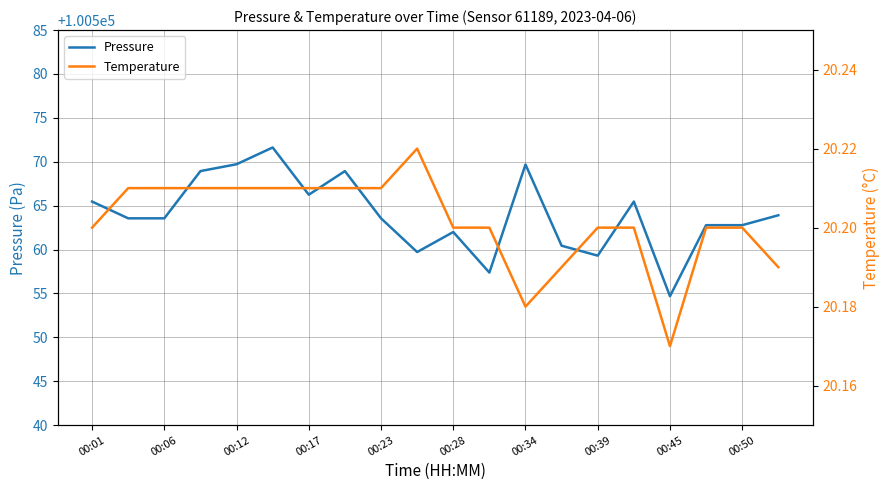

Is the value of Temperature at 14 greater than the value of Pressure at 00:17?

No